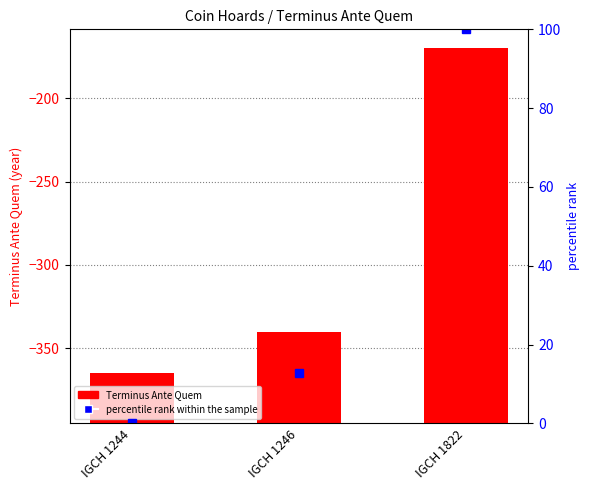

At IGCH 1246, list the series in order from smallest to largest.

percentile rank within the sample, Terminus Ante Quem